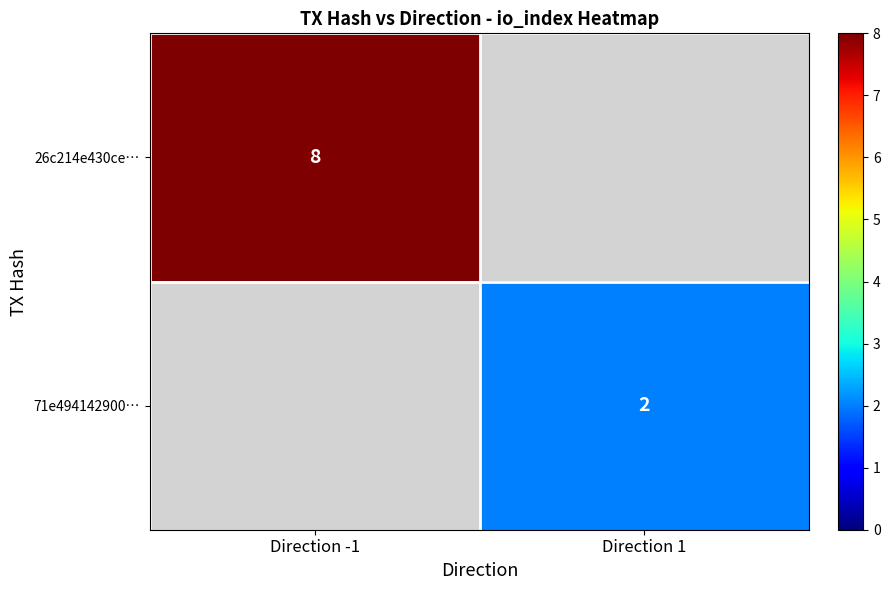

What is the greatest value displayed?

8.0